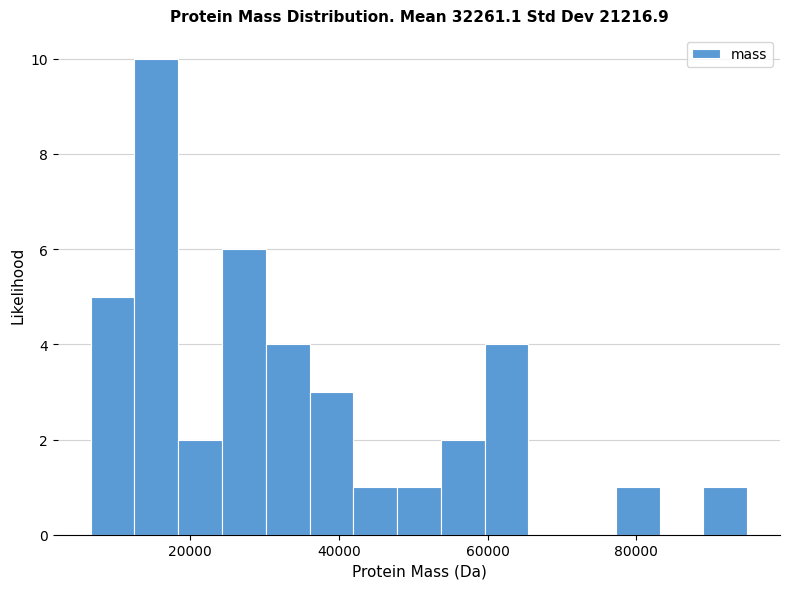

Around what value on the x-axis is the tallest bar? Give the approximate position of its centre, as read against the axis.

16000